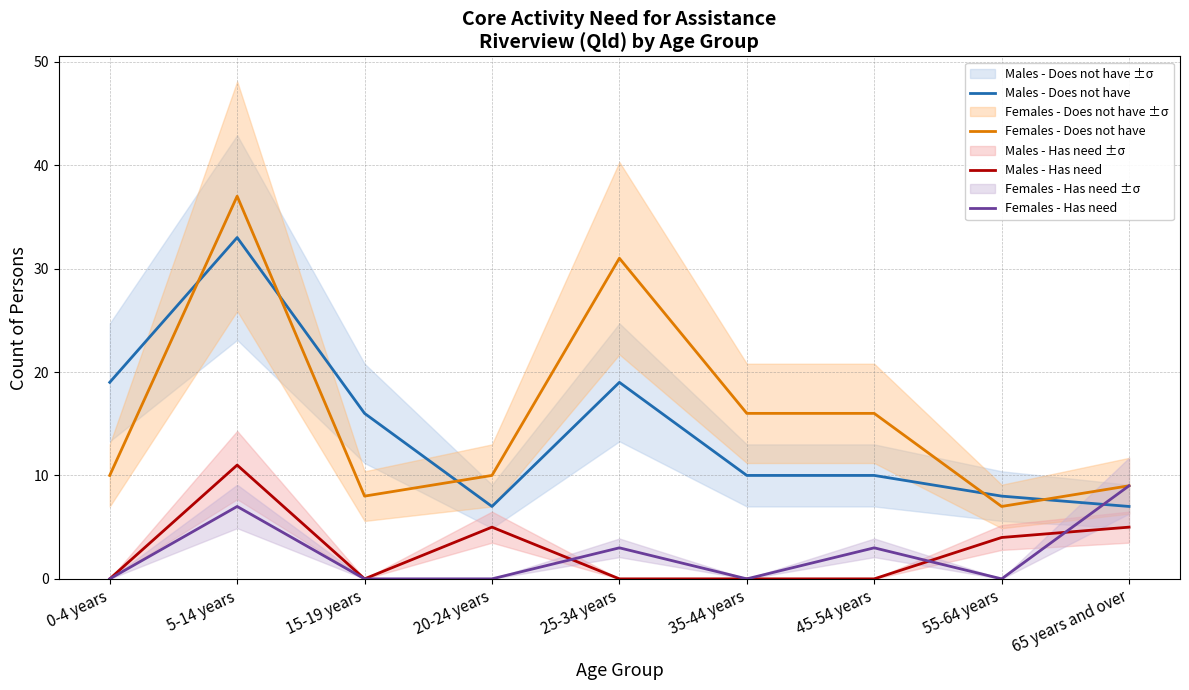

Which series has the largest range (max minus min)?

Females - Does not have